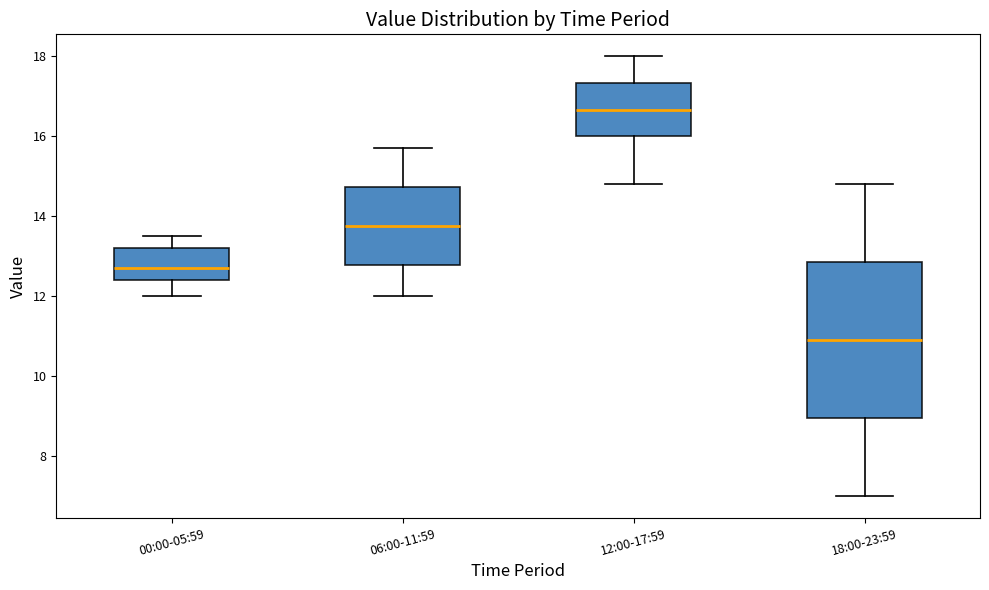

Reading left to right, read every box against the y-axis: the position of its median line, the range the box covers, and the ends of its whiskers. The values are not printed on the chart, so give them approximately, as read against the axis.

00:00-05:59: median 12.8, box 12.4 to 13.2, whiskers 12.0 to 13.6
06:00-11:59: median 13.8, box 12.8 to 14.8, whiskers 12.0 to 15.8
12:00-17:59: median 16.6, box 16.0 to 17.4, whiskers 14.8 to 18.0
18:00-23:59: median 11.0, box 9.0 to 12.8, whiskers 7.0 to 14.8